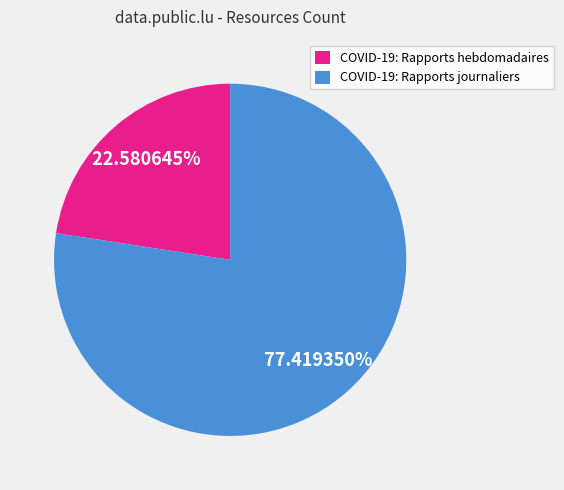

Approximately how many times larger is the value at COVID-19: Rapports journaliers compared to COVID-19: Rapports hebdomadaires?

3.4